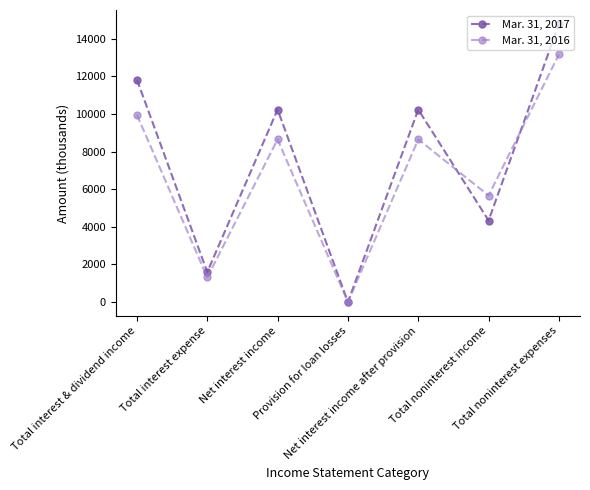

Which series has the largest range (max minus min)?

Mar. 31, 2017